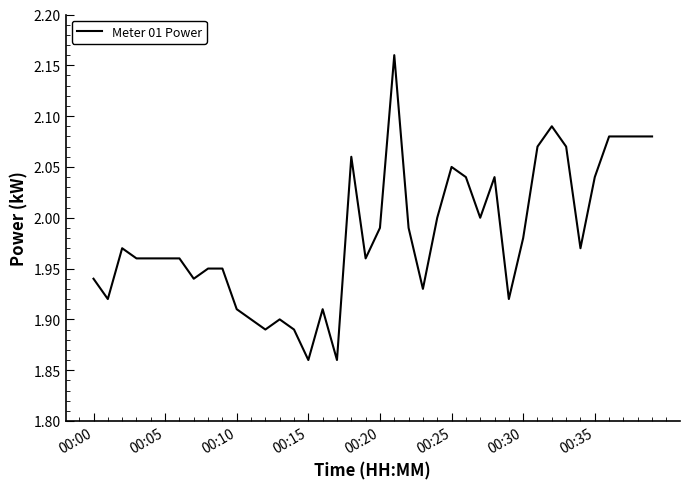

At which category does the chart reach its peak across all series?

21